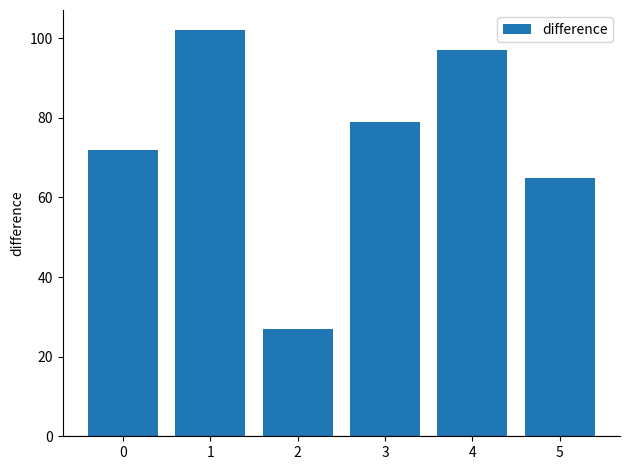

What is the maximum value shown in the chart?

102